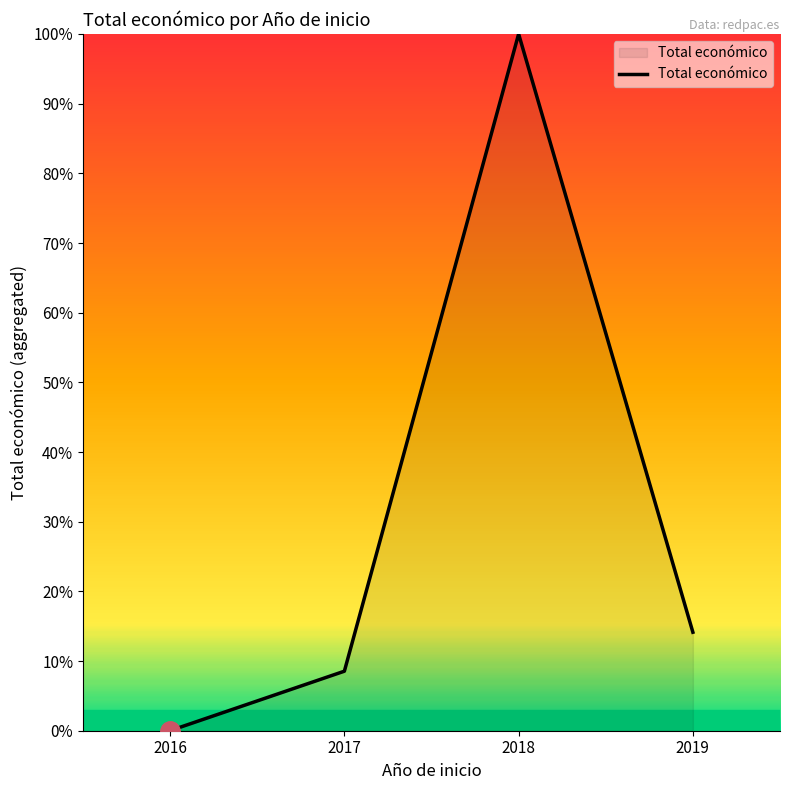

What is the change in value from 2016 to 2017?

+8.5